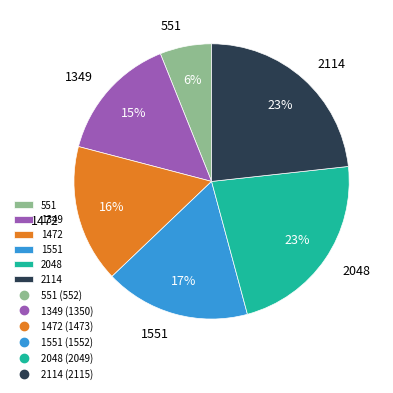

How many slices are in this pie chart?

6